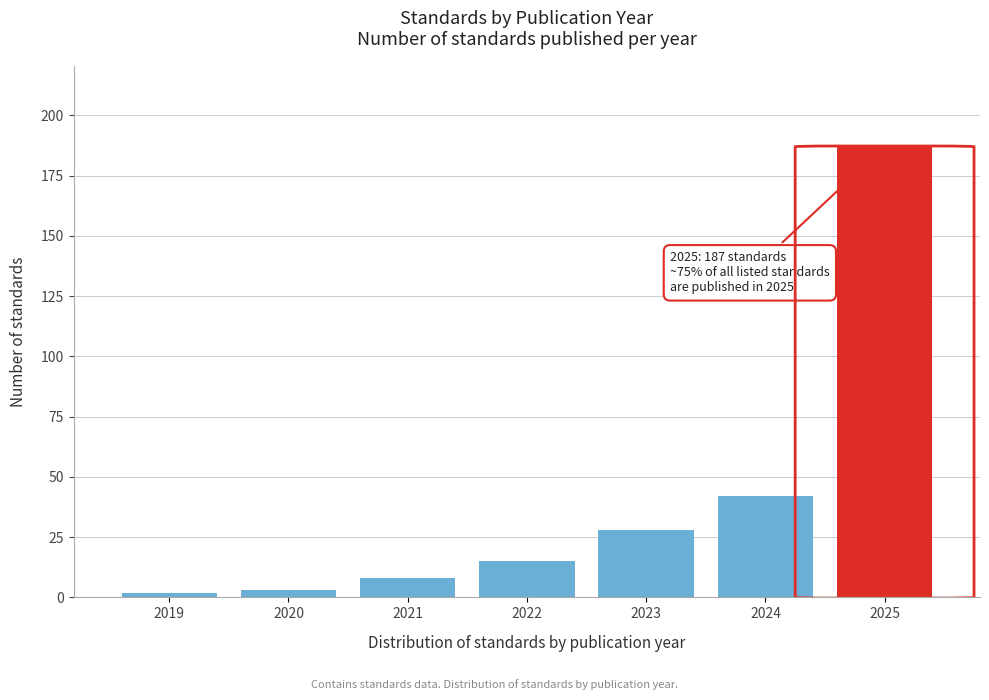

Reading left to right, what are all the values shown in this chart?

2019=2	2020=3	2021=8	2022=15	2023=28	2024=42	2025=187